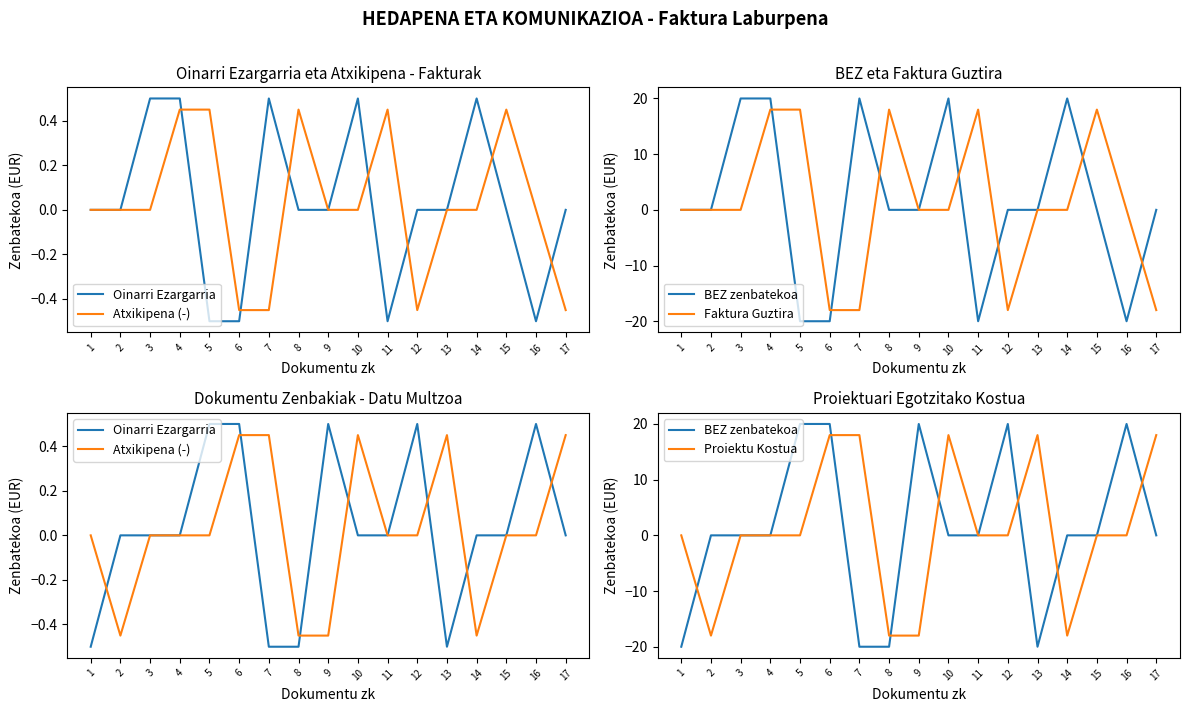

Where does the Proiektu Kostua series first go above 0?

6